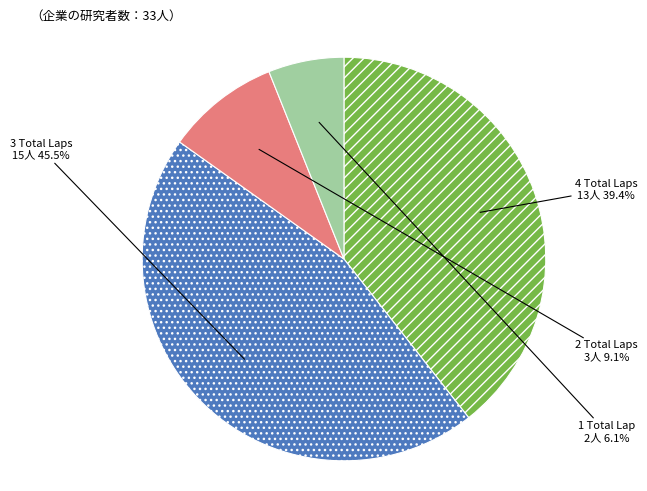

Does 2 Total Laps account for over 50% of the chart?

No